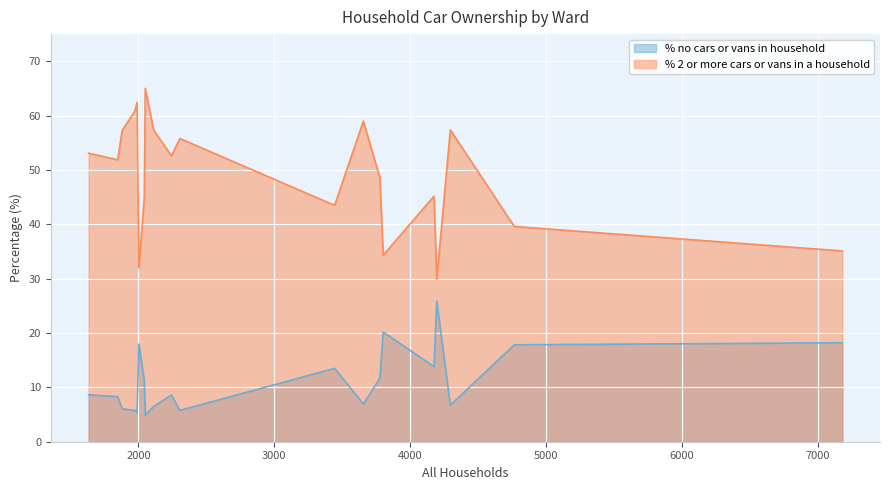

True or false: % 2 or more cars or vans in a household and % no cars or vans in household intersect in this chart.

False